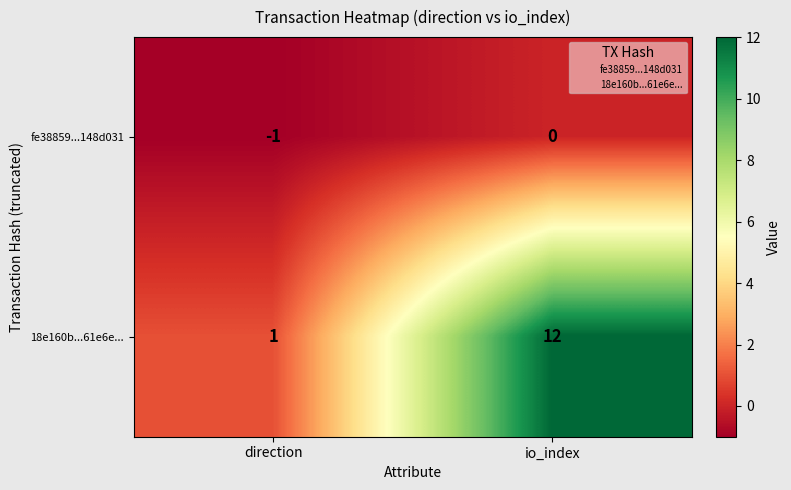

What is the spread (max minus min) of values at direction?

2